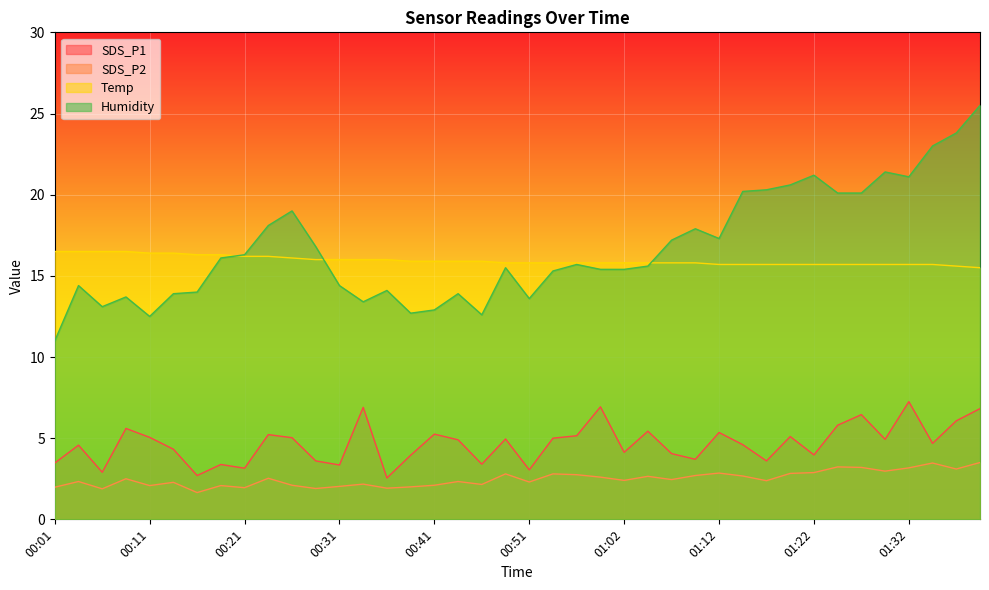

What is the lowest value of the Humidity series?

11.0